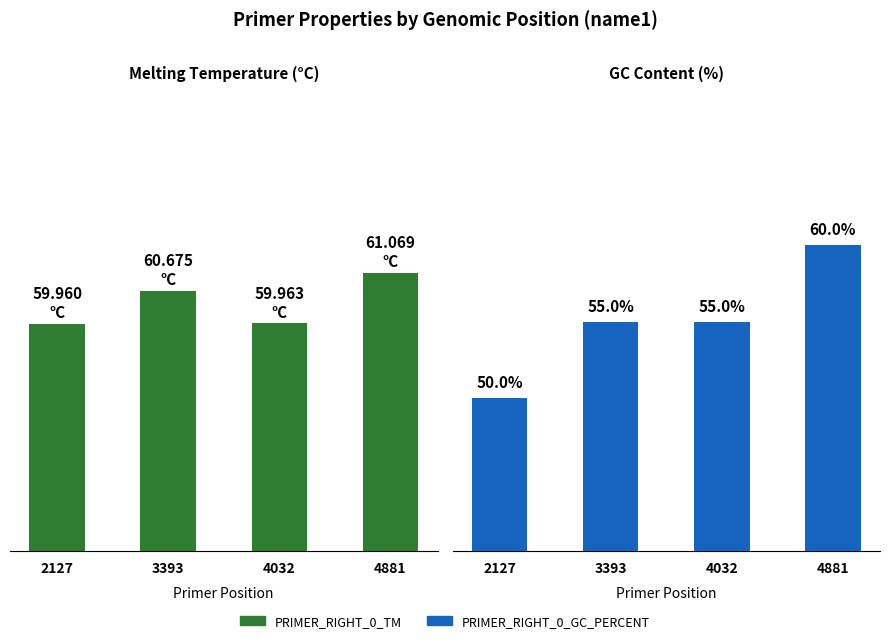

Which series has the widest spread of values?

PRIMER_RIGHT_0_GC_PERCENT